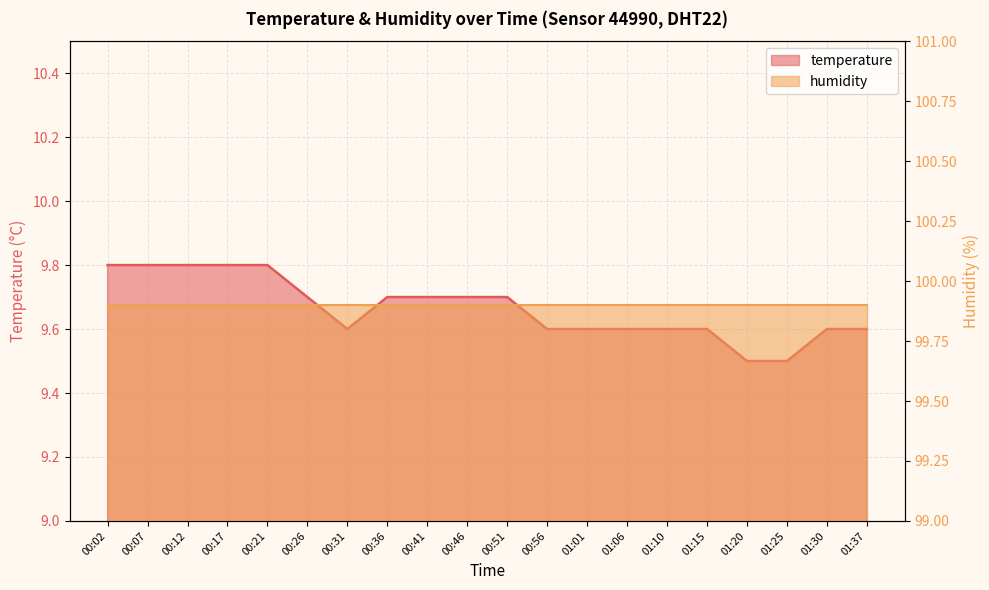

The chart shows a value of 15.6 at 01:20. True or false?

False